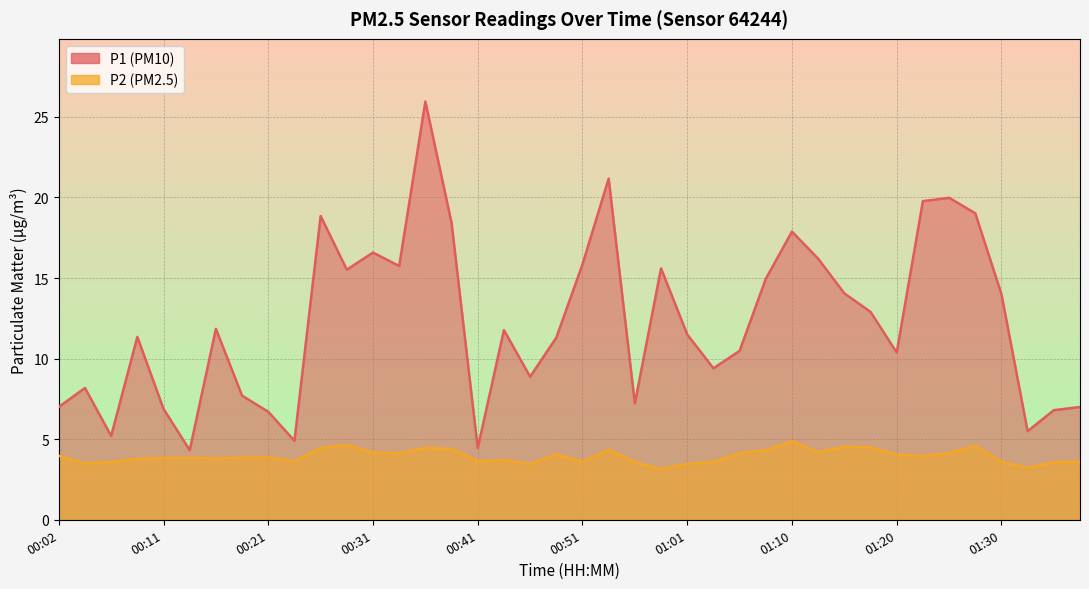

What is the sum of the P1 values at 00:04 and 01:13?

24.4